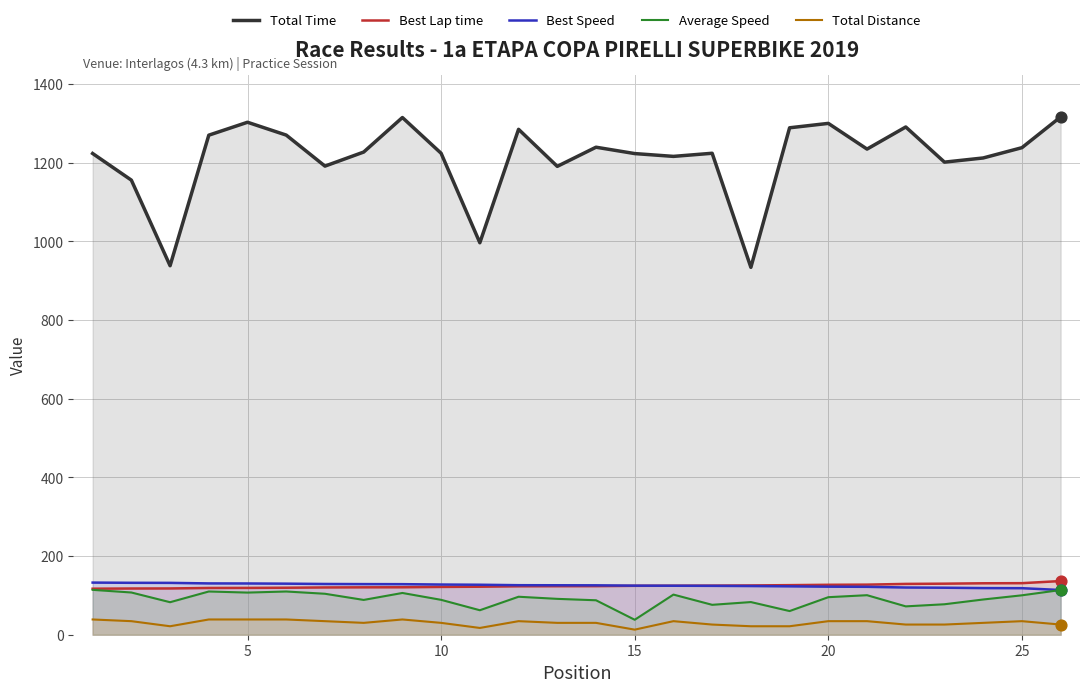

Which series reaches the maximum Y coordinate?

Total Time